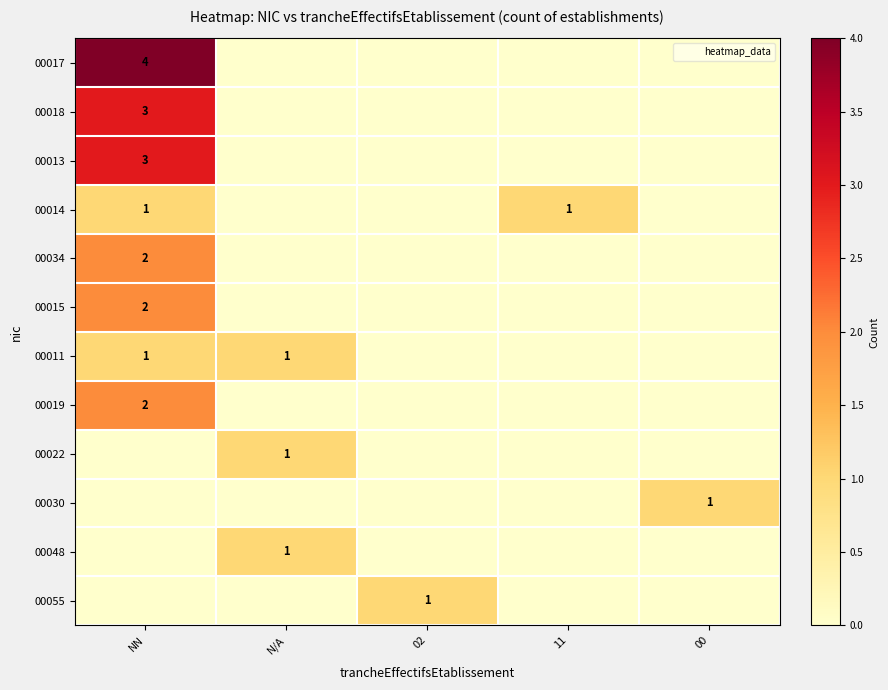

At 02, list the series in order from largest to smallest.

00055, 00017, 00018, 00013, 00014, 00034, 00015, 00011, 00019, 00022, 00030, 00048